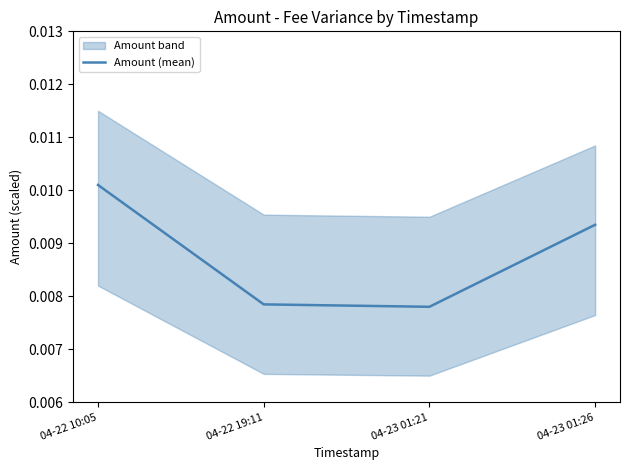

Is this an area chart (filled region under the line)?

No